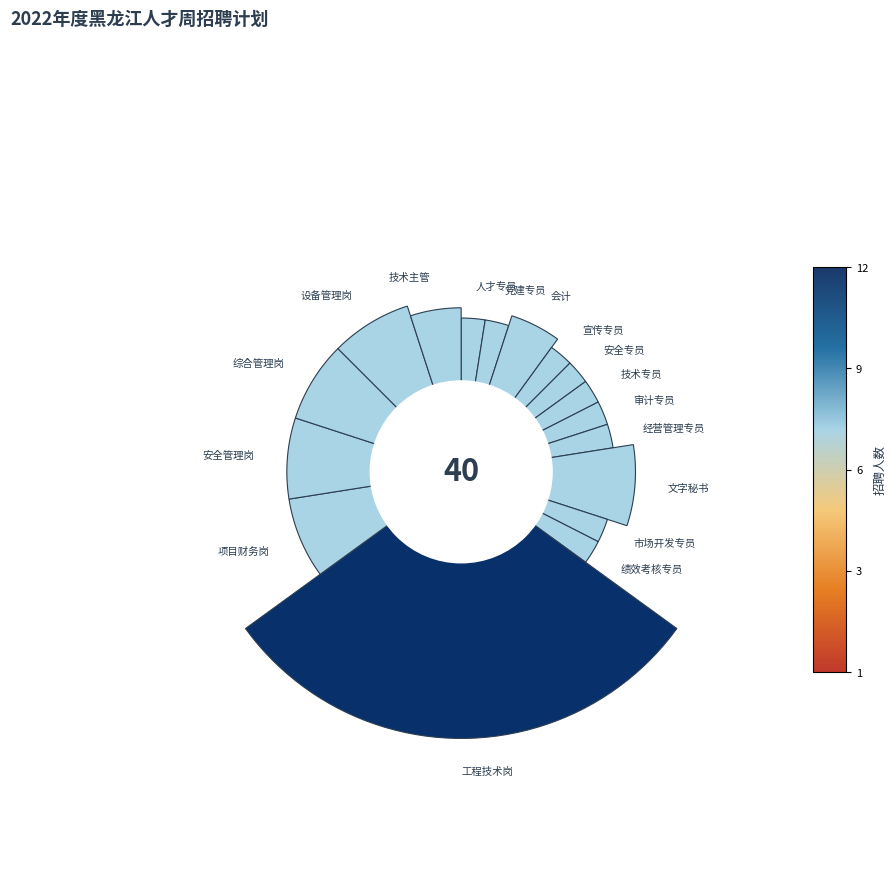

What percentage is the 绩效考核专员 slice, to the nearest percent?

2%